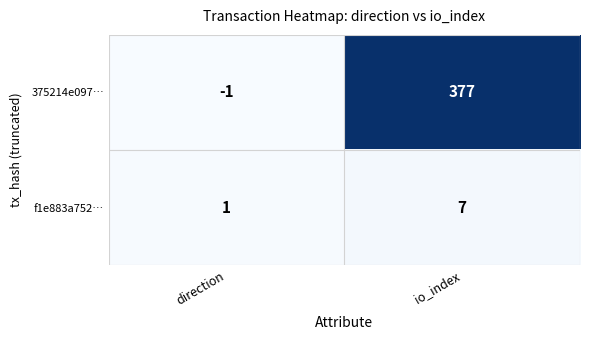

Where is f1e883a752… nearest to the value 4?

direction